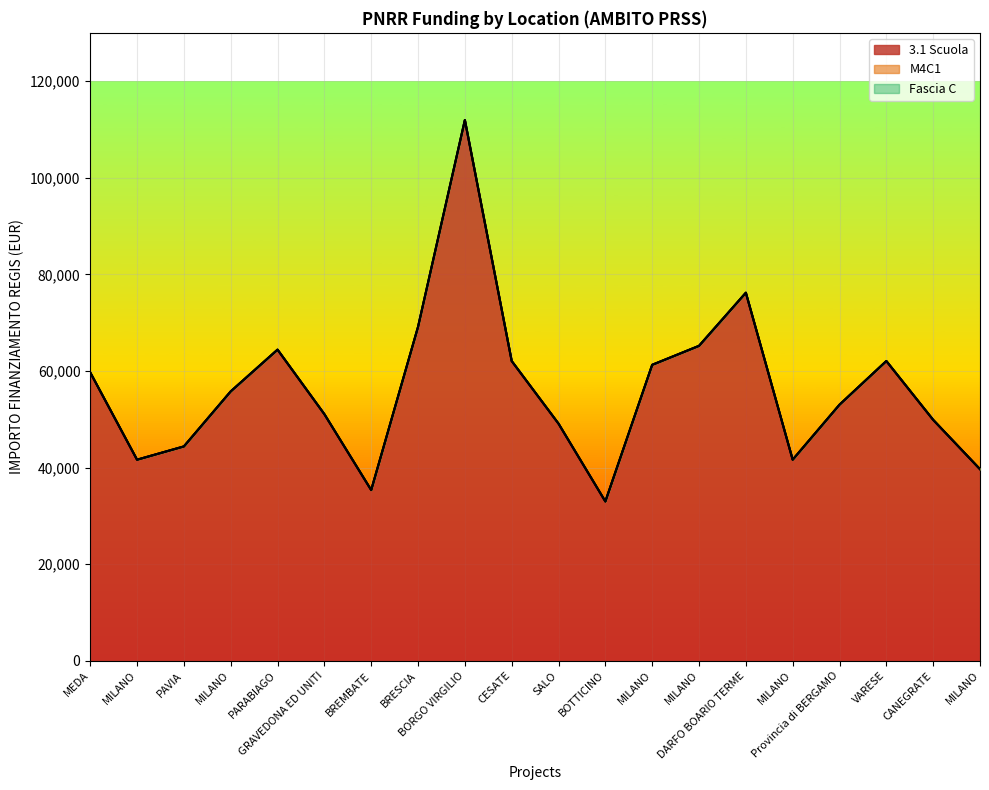

Which series has the largest range (max minus min)?

3.1 Scuola